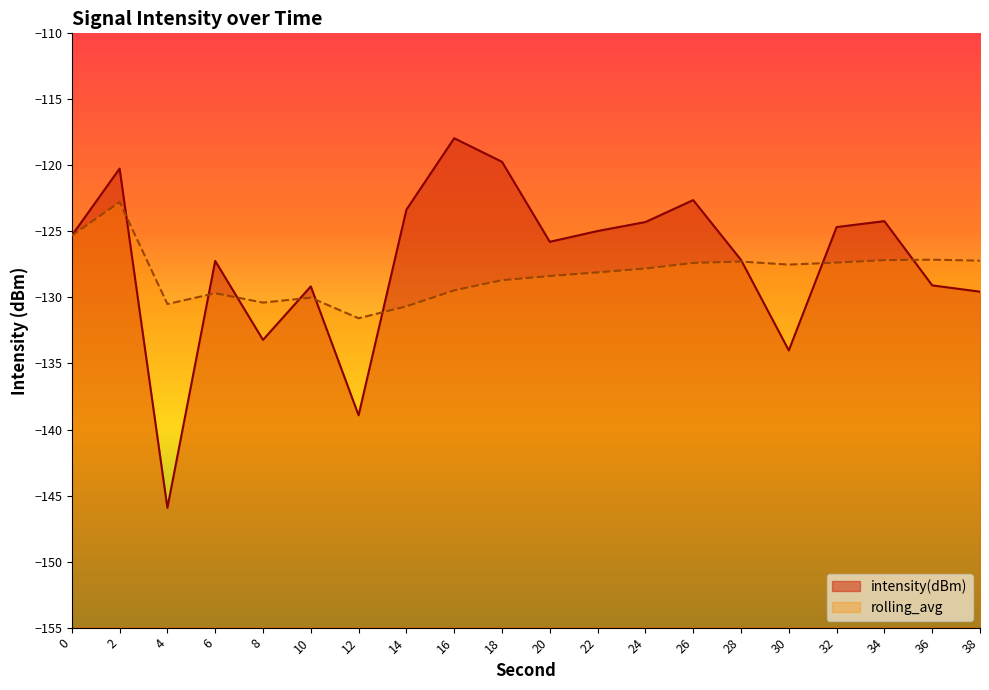

What is the total value across all series at 12?

-270.5